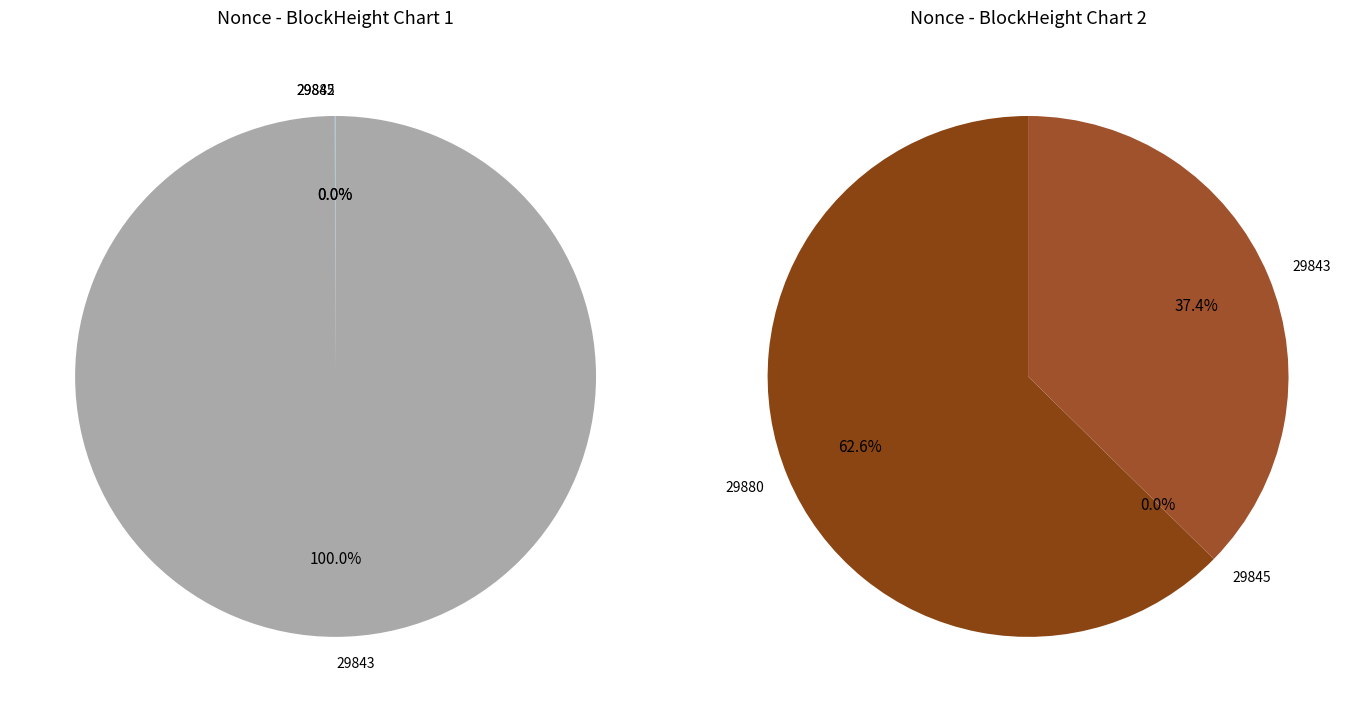

What is the largest slice in the pie chart?

29880